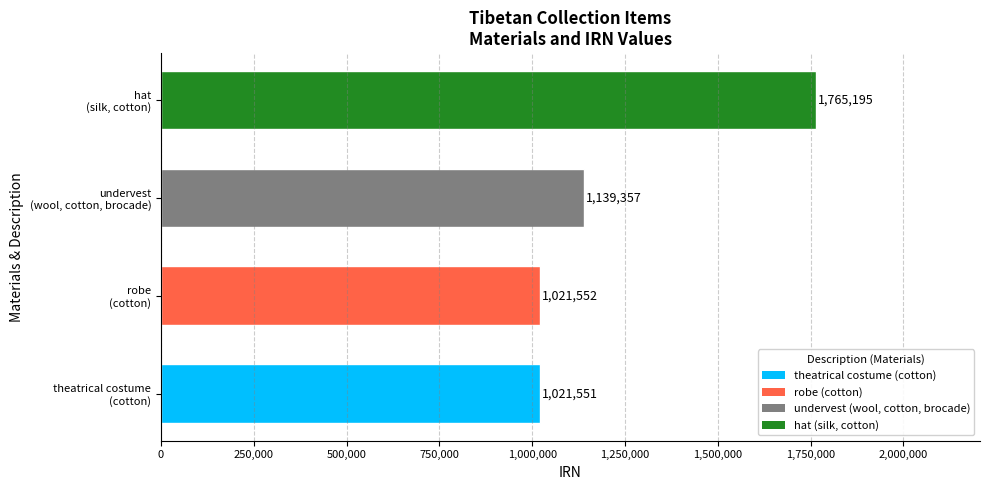

Rank the categories by value from lowest to highest.

theatrical costume
(cotton), robe
(cotton), undervest
(wool, cotton, brocade), hat
(silk, cotton)